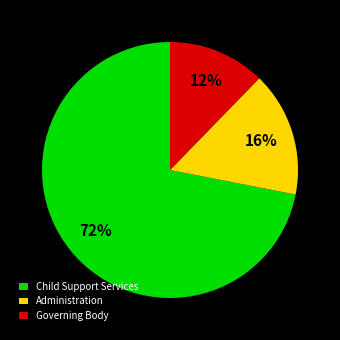

How many segments does this pie chart have?

3